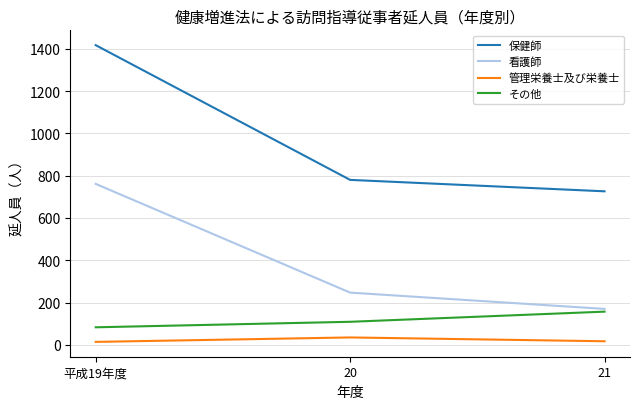

The その他 series shows 109 at 20. True or false?

True